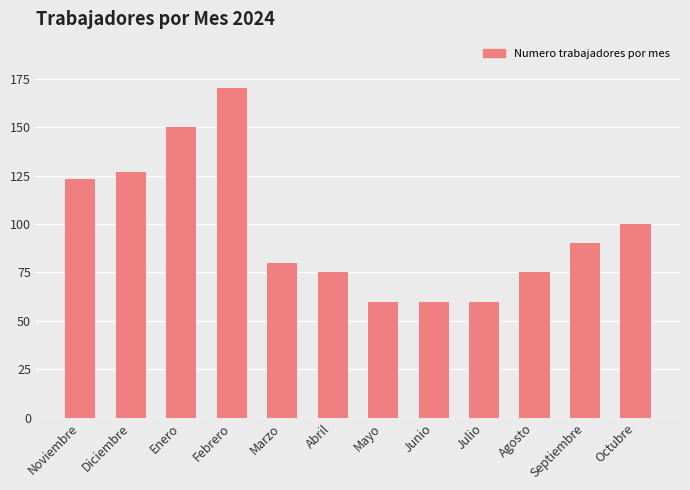

How many data points are less than 90?

6